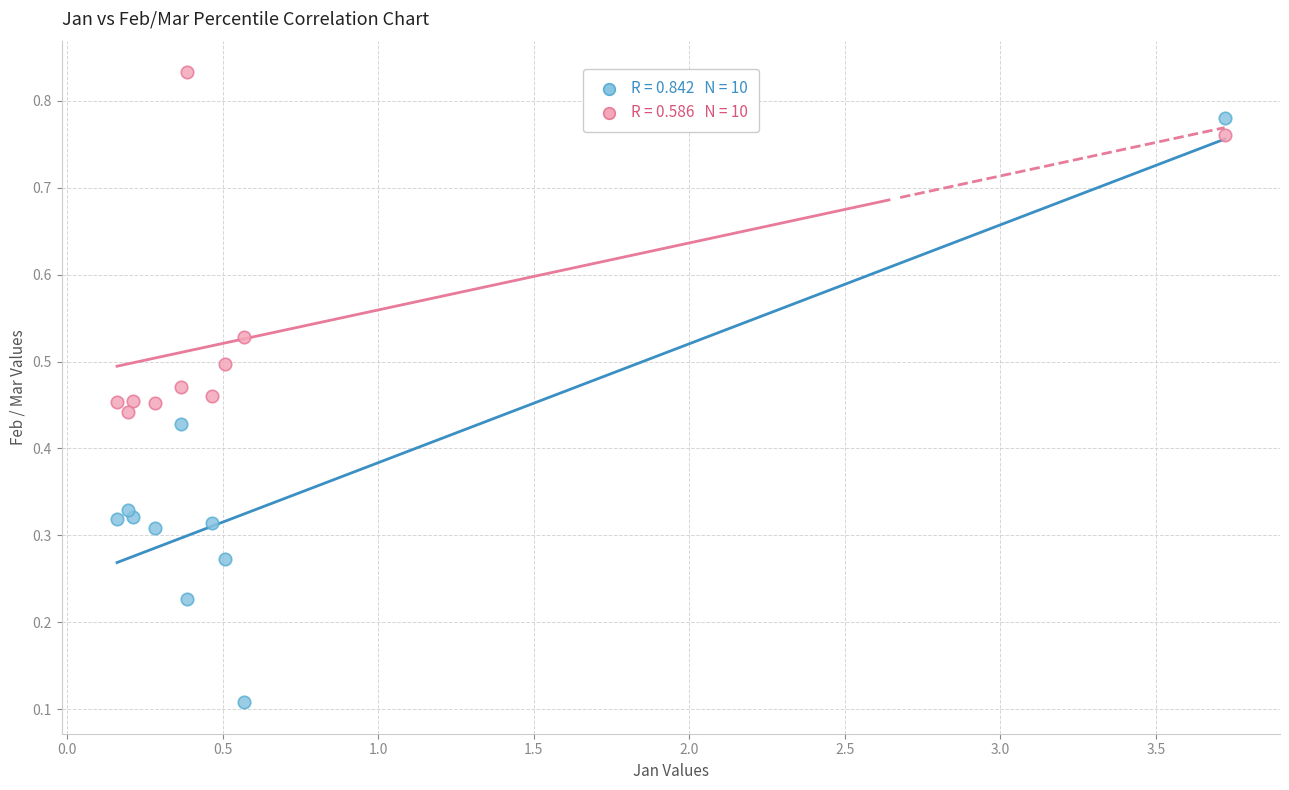

Across all data points, what is the range of Y values (max minus min)?

0.7